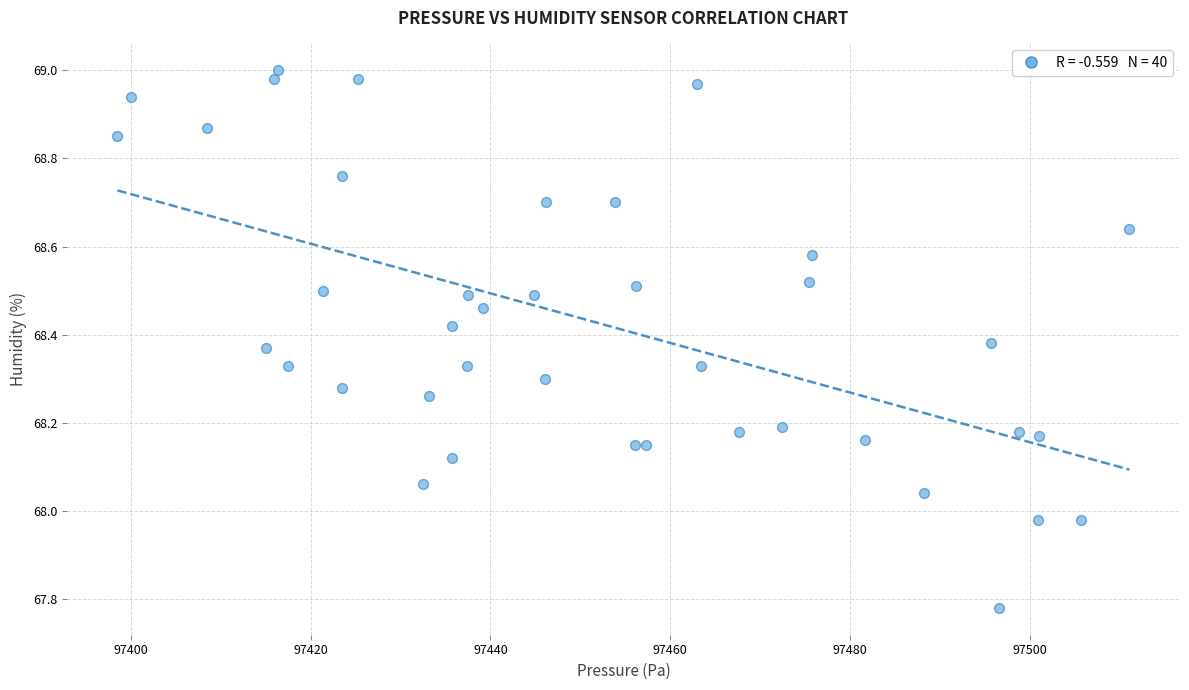

What is the range of X values (max minus min)?

112.5